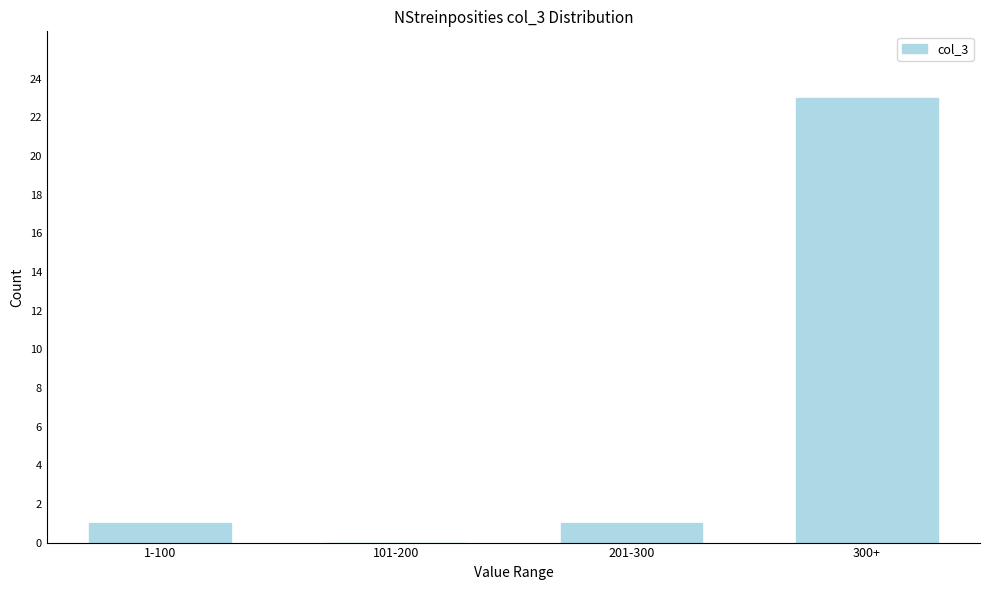

Reading right to left, extract all data points from this chart.

300+=23	201-300=1	101-200=0	1-100=1